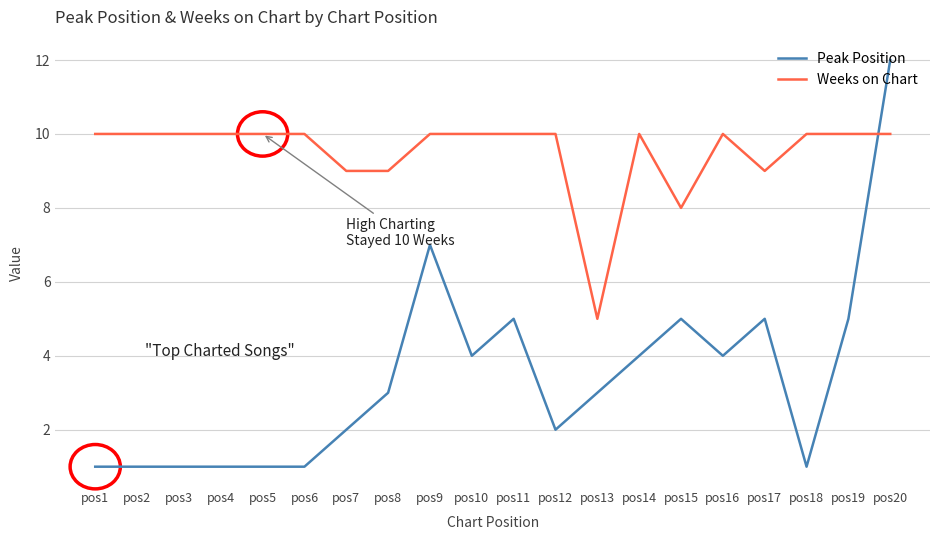

True or false: Weeks on Chart has more than 0 interior local peaks.

True